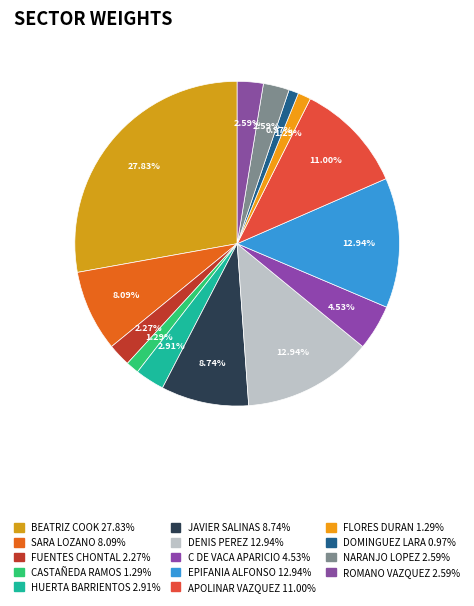

How many segments does this pie chart have?

14